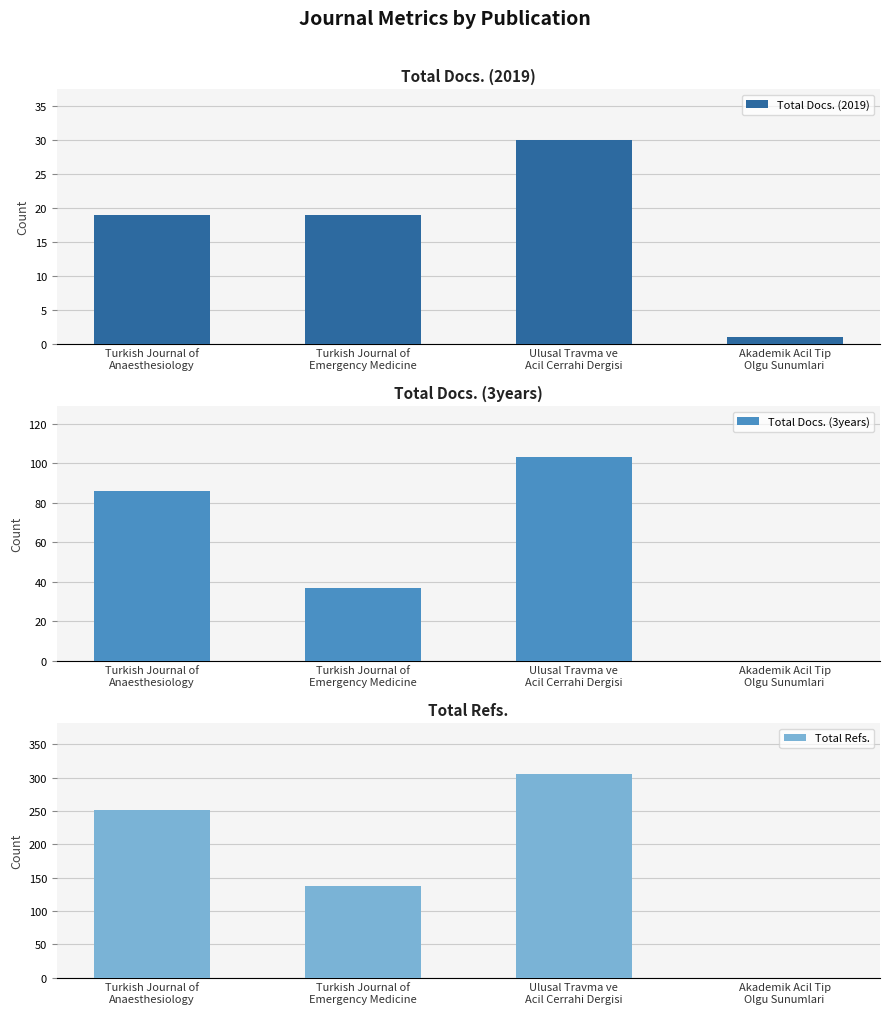

List the series in order of their peak value, highest first.

Total Refs., Total Docs. (3years), Total Docs. (2019)